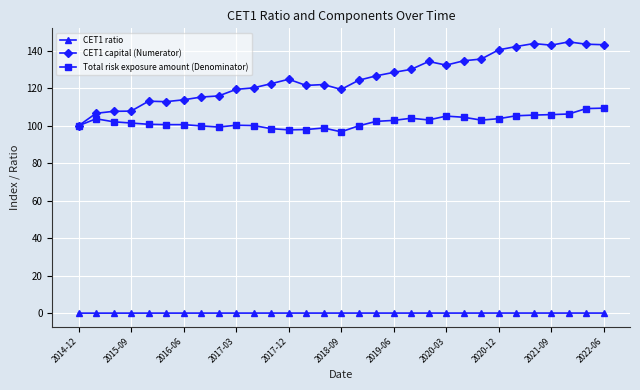

List the series in order of their overall mean, highest first.

CET1 capital (Numerator), Total risk exposure amount (Denominator), CET1 ratio